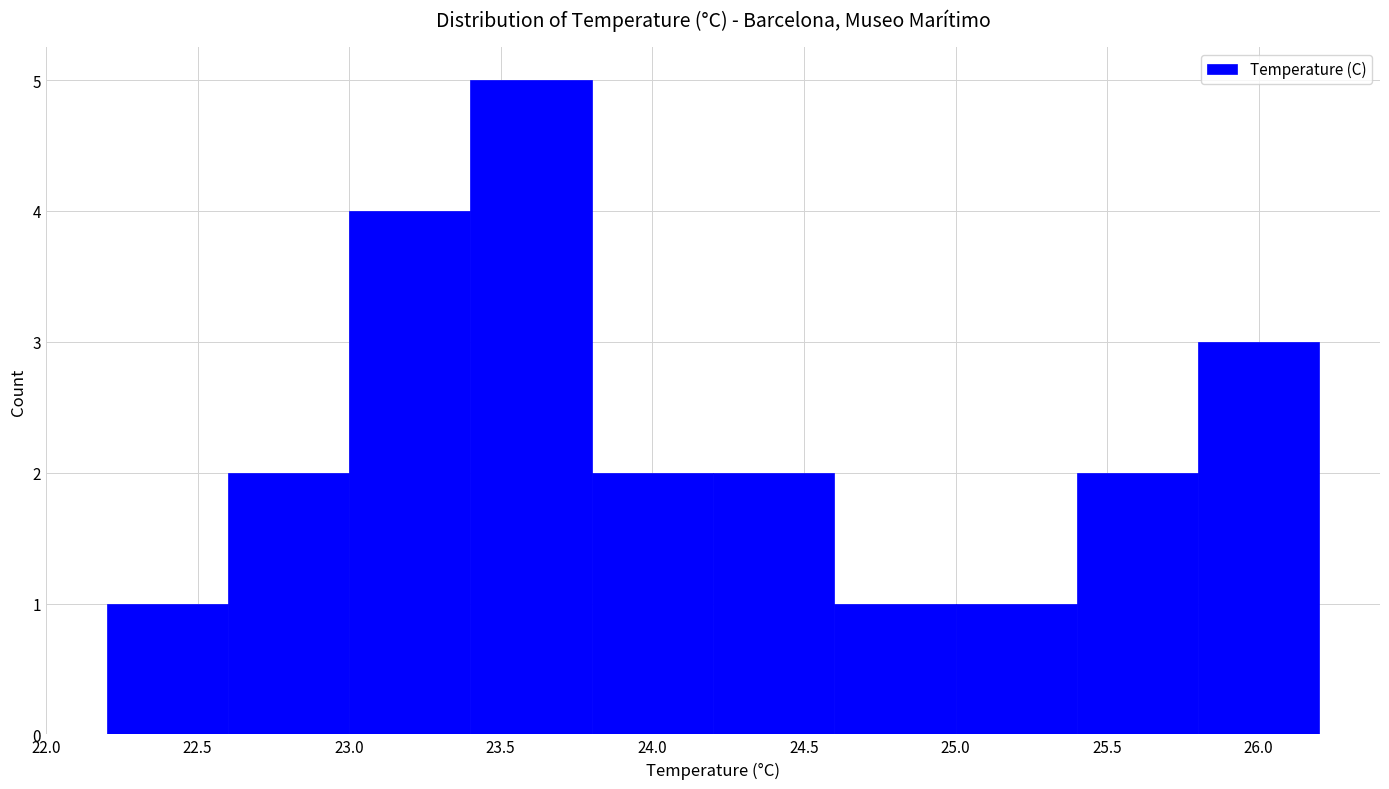

Reading left to right, list every bar in this chart as the range it spans on the x-axis followed by its height. The values are not printed on the chart, so give them approximately, as read against the axis.

22.2 to 22.6: 1
22.6 to 23.0: 2
23.0 to 23.4: 4
23.4 to 23.8: 5
23.8 to 24.2: 2
24.2 to 24.6: 2
24.6 to 25.0: 1
25.0 to 25.4: 1
25.4 to 25.8: 2
25.8 to 26.2: 3